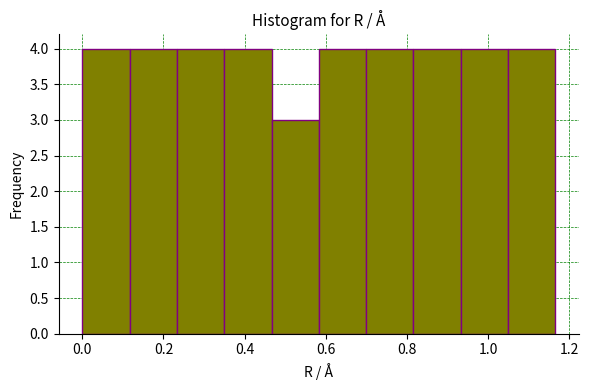

Reading left to right, transcribe this chart: for each bar, give the range it covers on the x-axis and its height. Neither the bar edges nor the heights are printed on the chart, so give them approximately, as read against the axes.

0.00 to 0.12: 4
0.12 to 0.24: 4
0.24 to 0.34: 4
0.34 to 0.46: 4
0.46 to 0.58: 3
0.58 to 0.70: 4
0.70 to 0.82: 4
0.82 to 0.94: 4
0.94 to 1.04: 4
1.04 to 1.16: 4